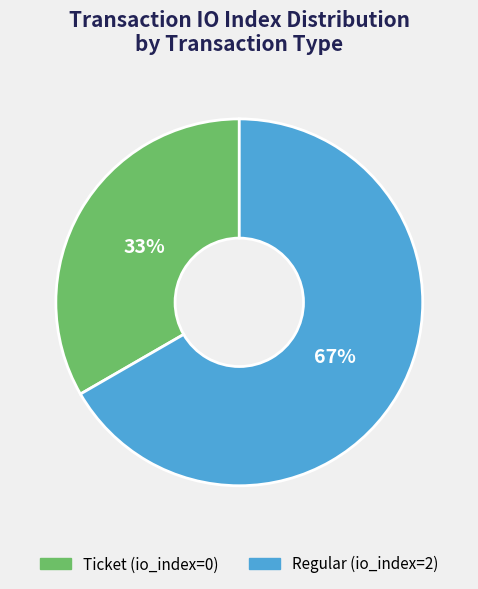

Which slice represents more than half of the pie?

Regular